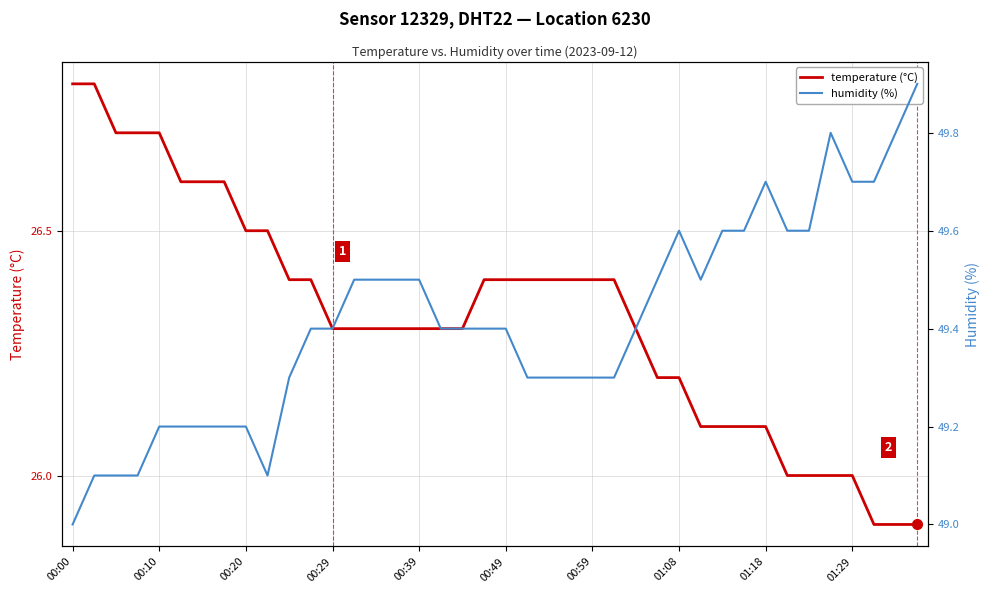

At how many categories does at least one series exceed 36?

40